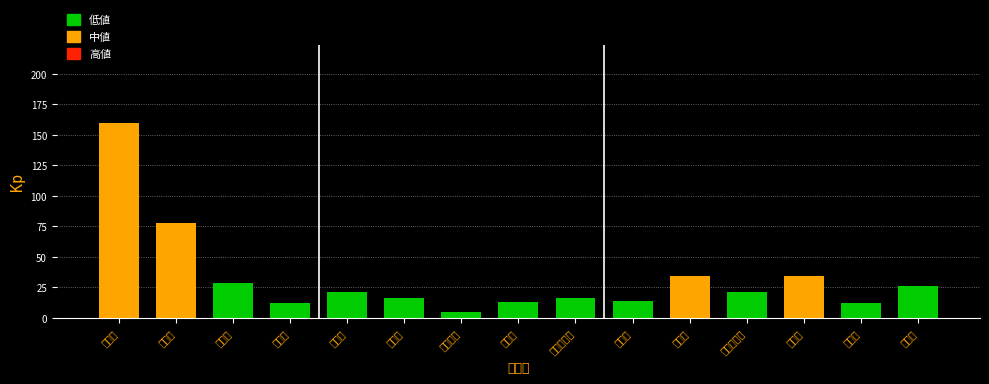

Are the bars horizontal?

No